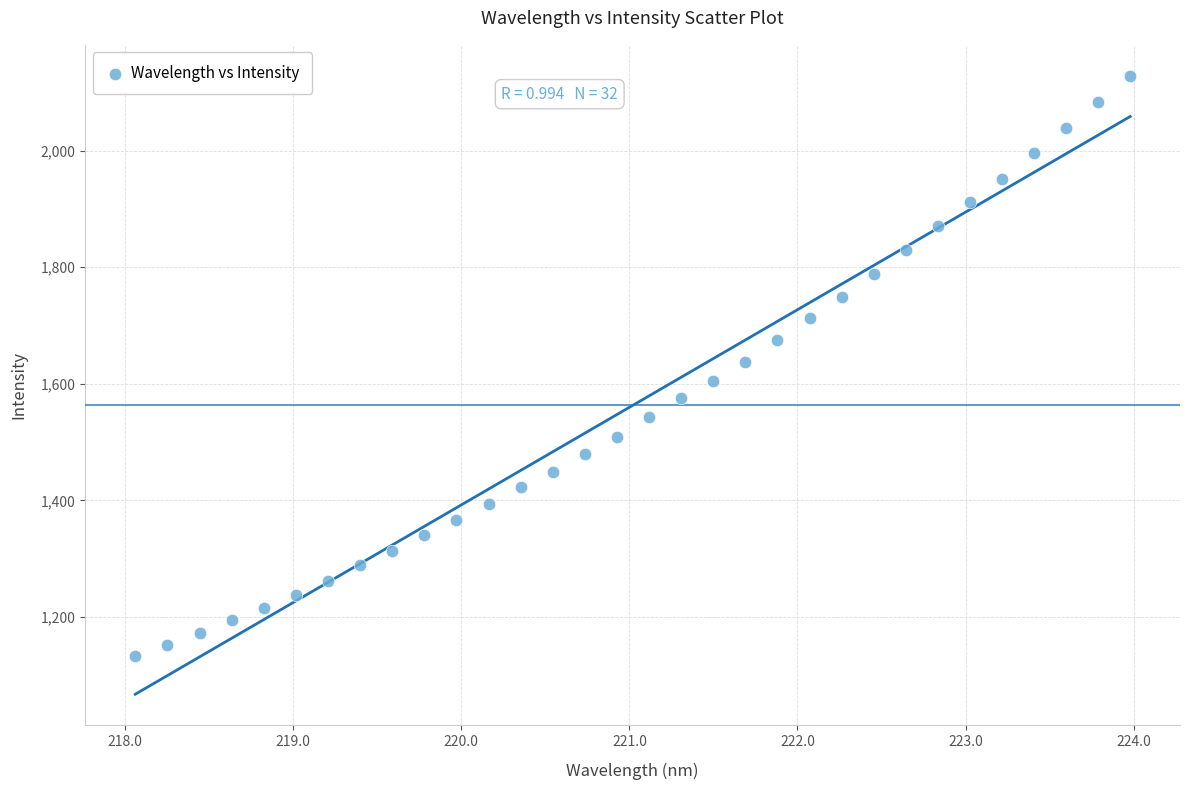

What is the range of X values (max minus min)?

5.9